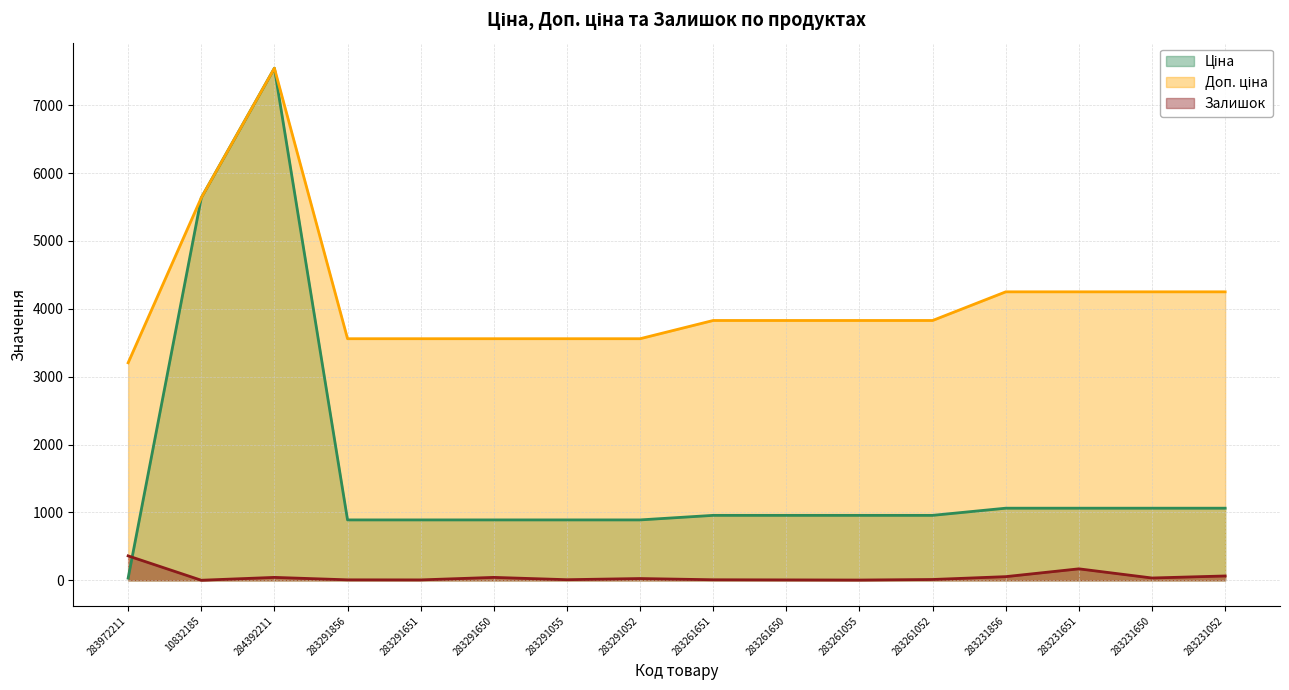

At which category does the chart reach its peak across all series?

284392211